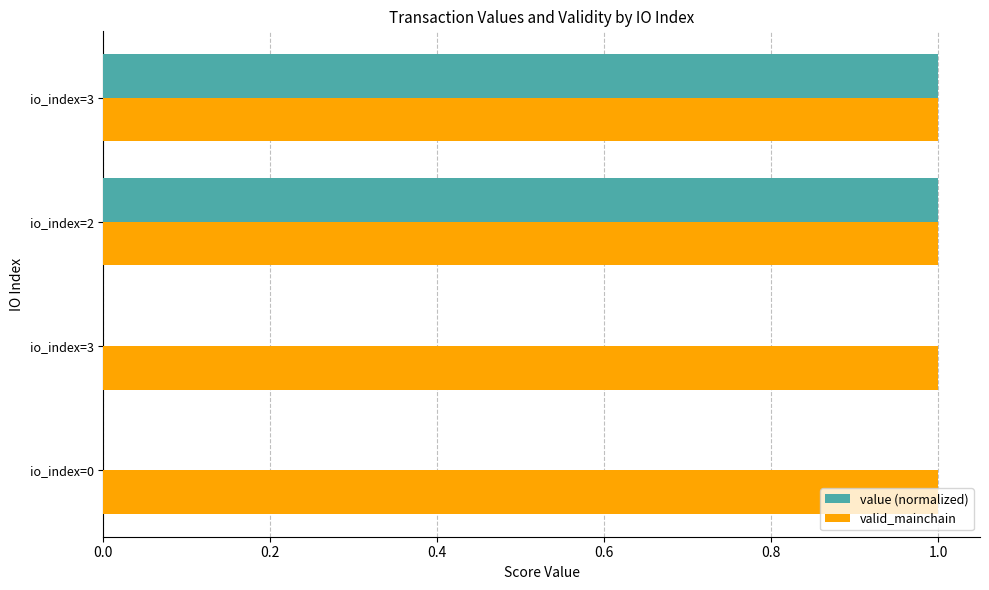

Rank the series by their maximum value, from highest to lowest.

value (normalized), valid_mainchain